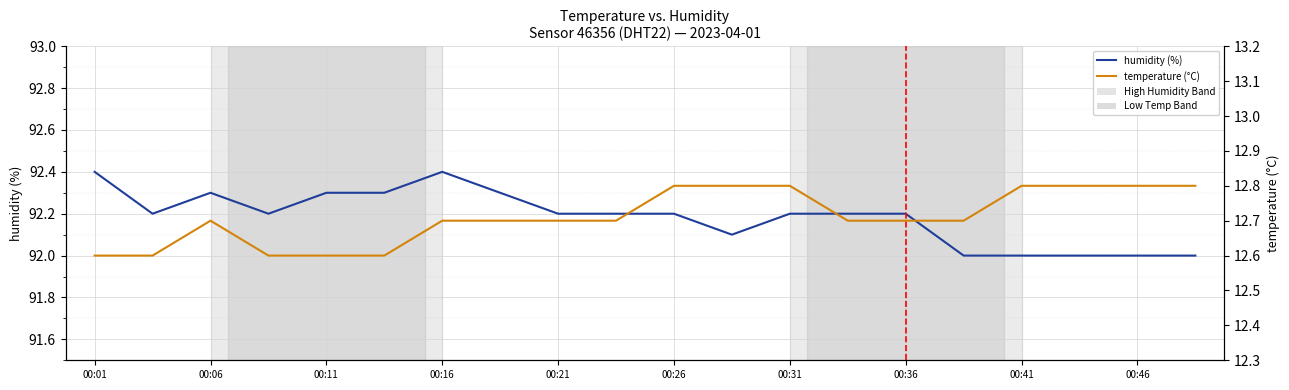

What is the value of the humidity (%) point at the 3rd from the left?

92.3